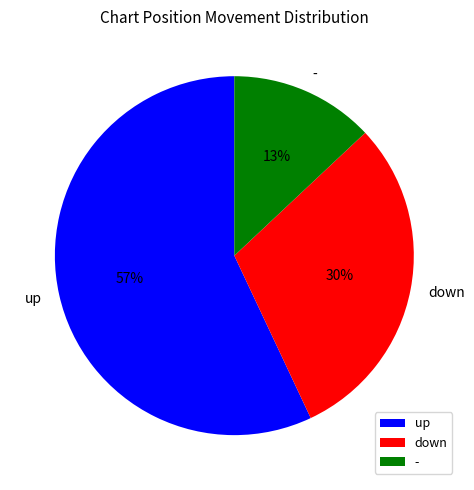

True or false: up accounts for 42% of the total.

False